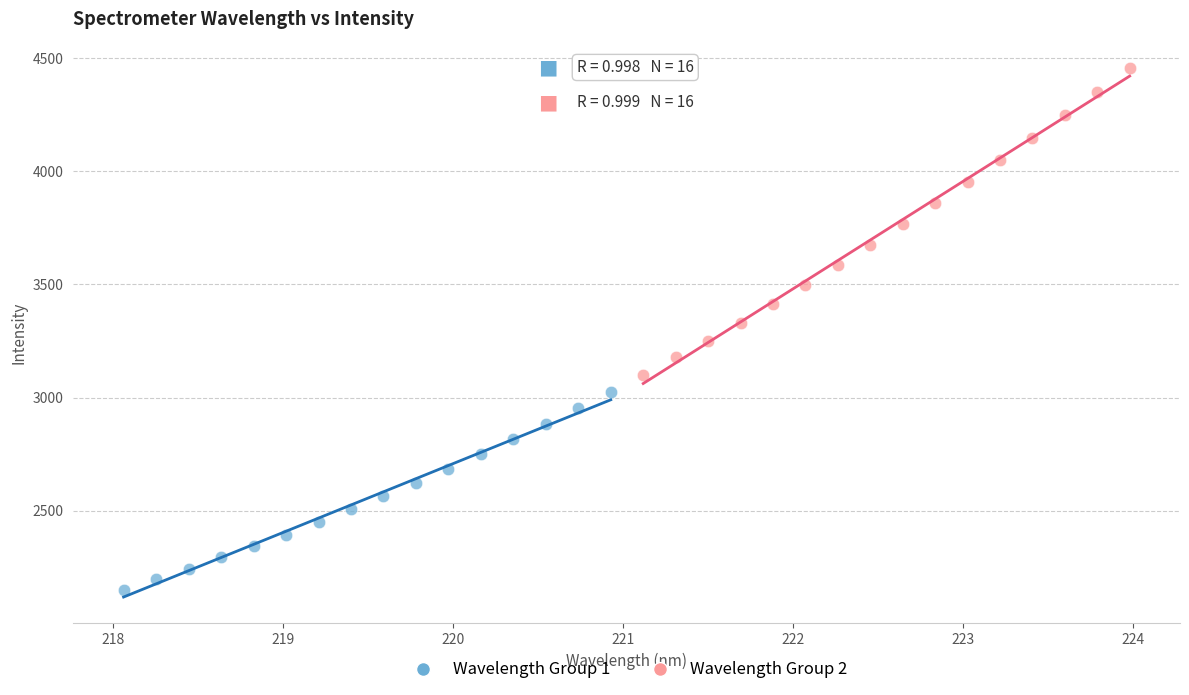

Which series reaches the minimum Y coordinate?

Wavelength Group 1